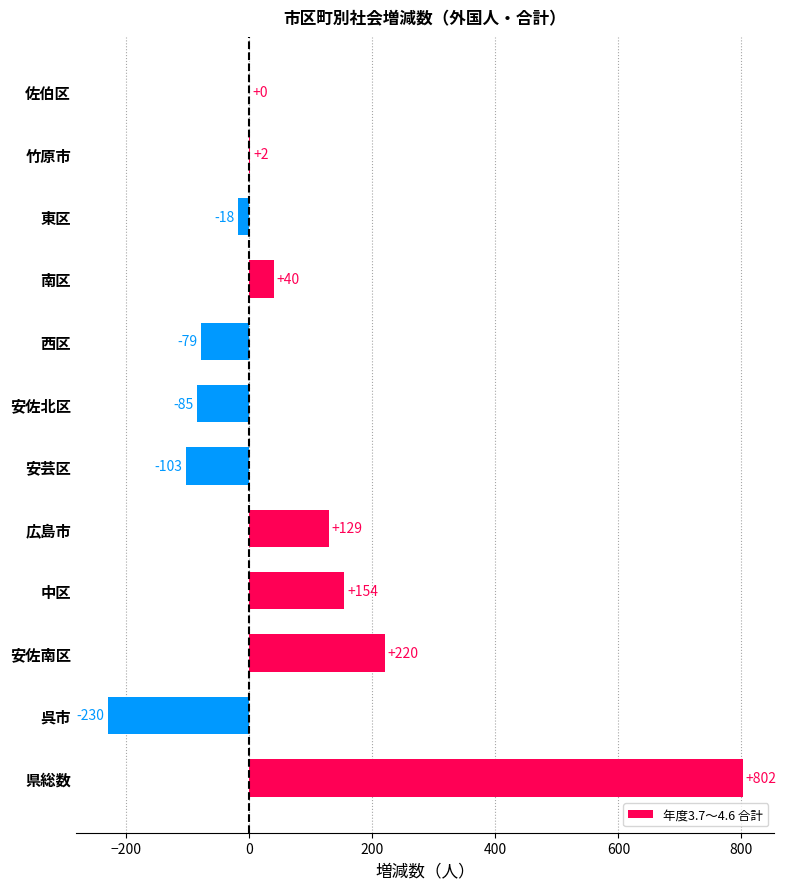

What is the sum of all values?

832